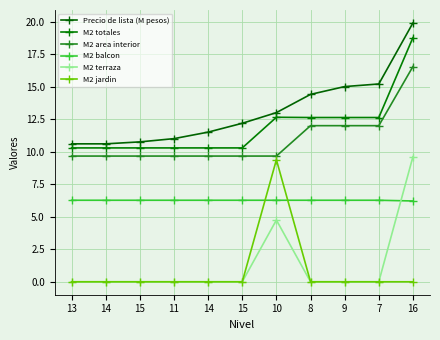

Count the number of data series in this chart.

6